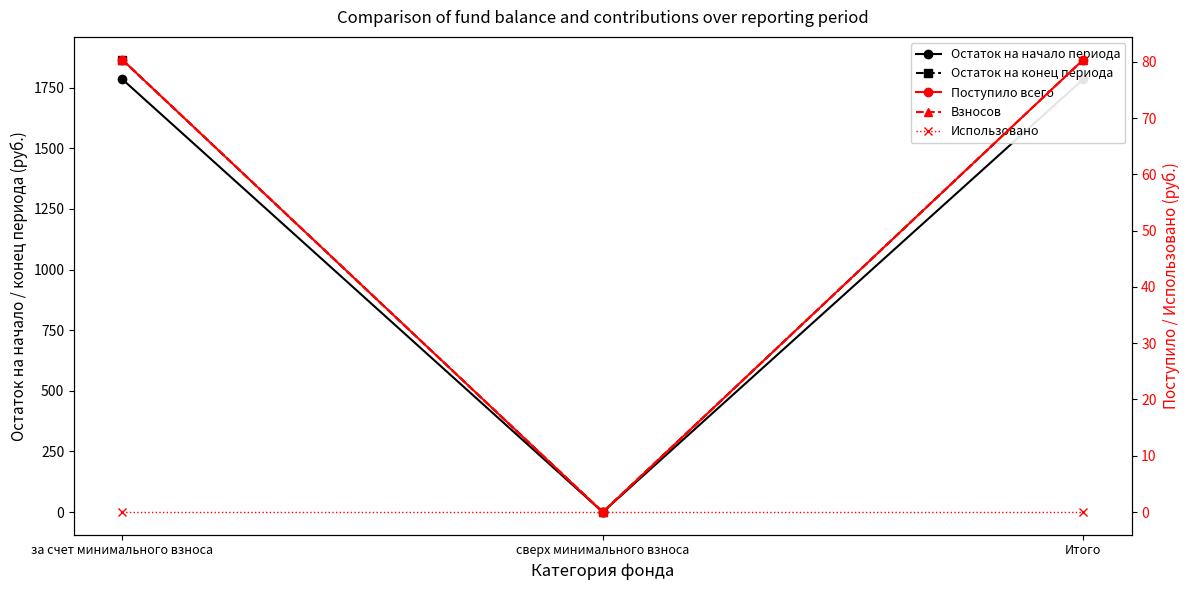

Which series has the largest range (max minus min)?

Остаток на конец периода